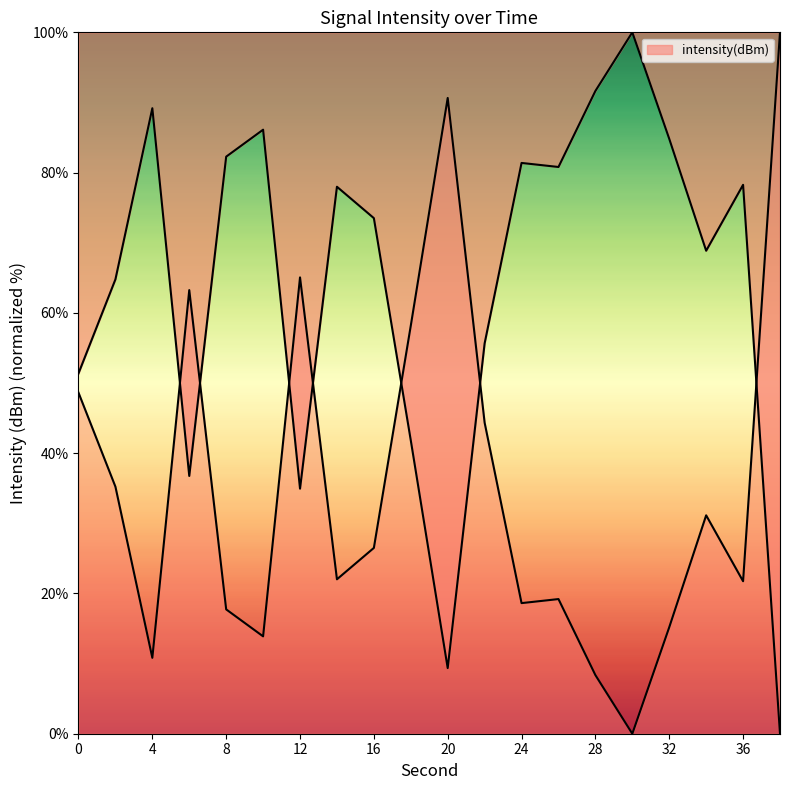

What is the ratio of the value at 10 to the value at 30?

0.9